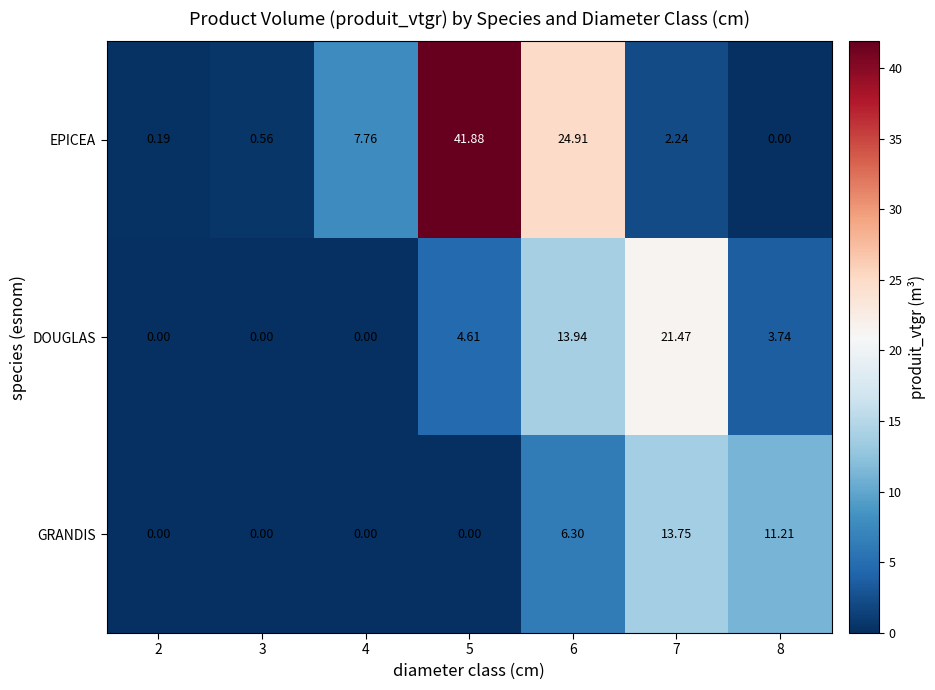

Which series has the largest range (max minus min)?

EPICEA